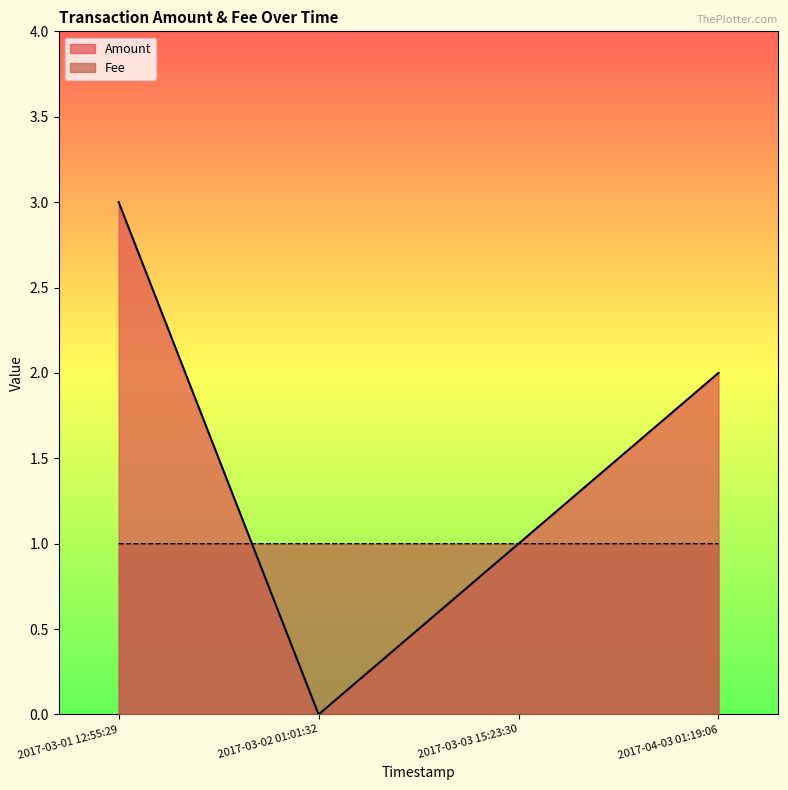

What is the total value across all series at 2017-04-03 01:19:06?

3.0